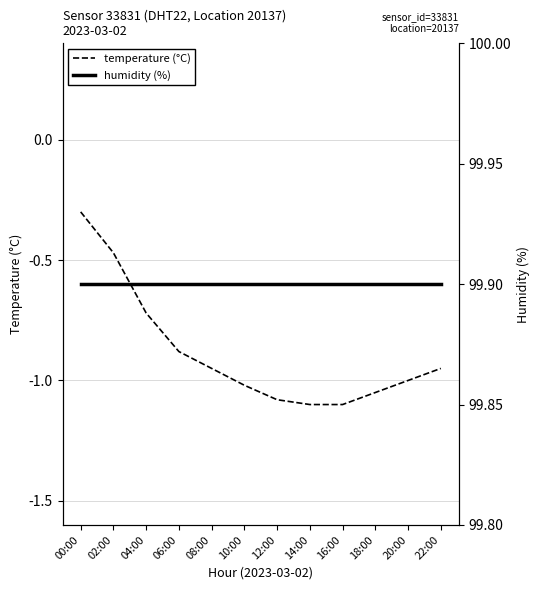

What are all the series names shown in the legend?

temperature (°C), humidity (%)